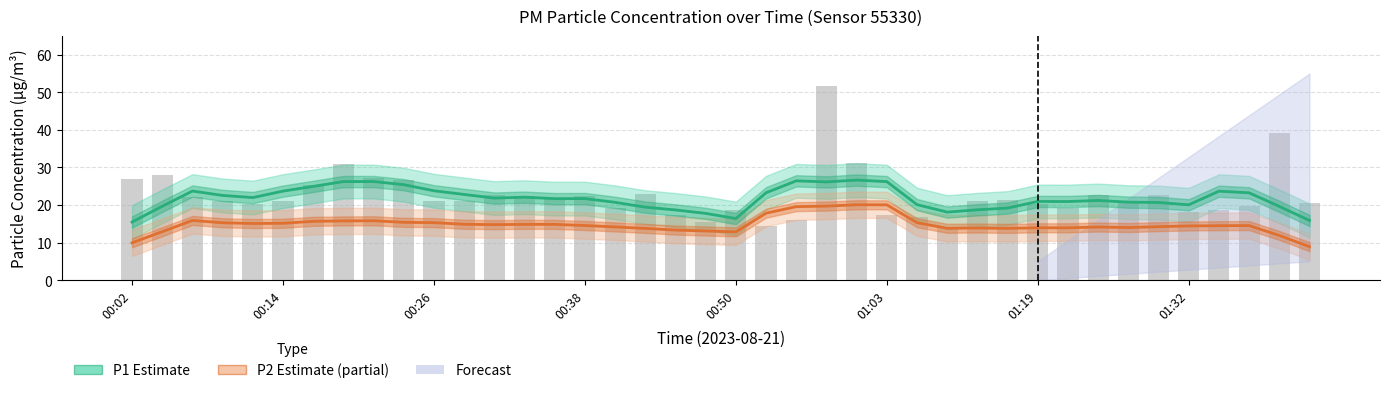

At how many categories does at least one series exceed 11?

40